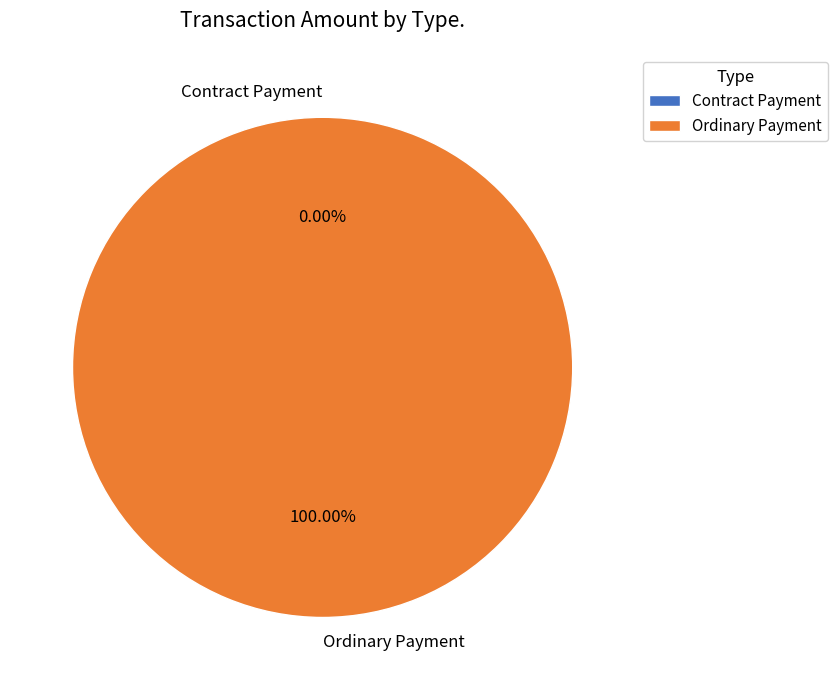

What is the smallest slice in the pie chart?

Contract Payment